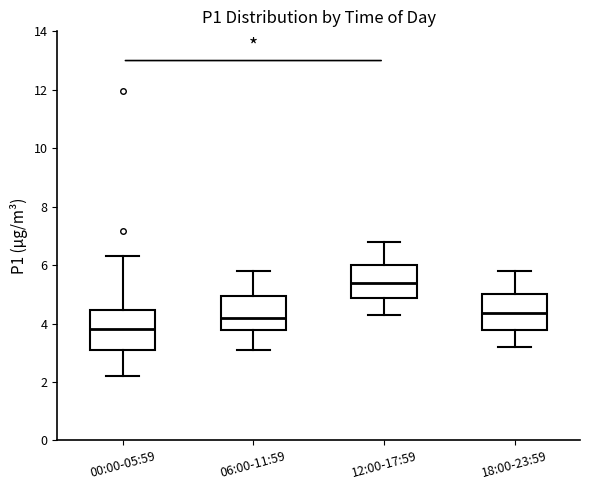

Which box has the highest median line?

12:00-17:59